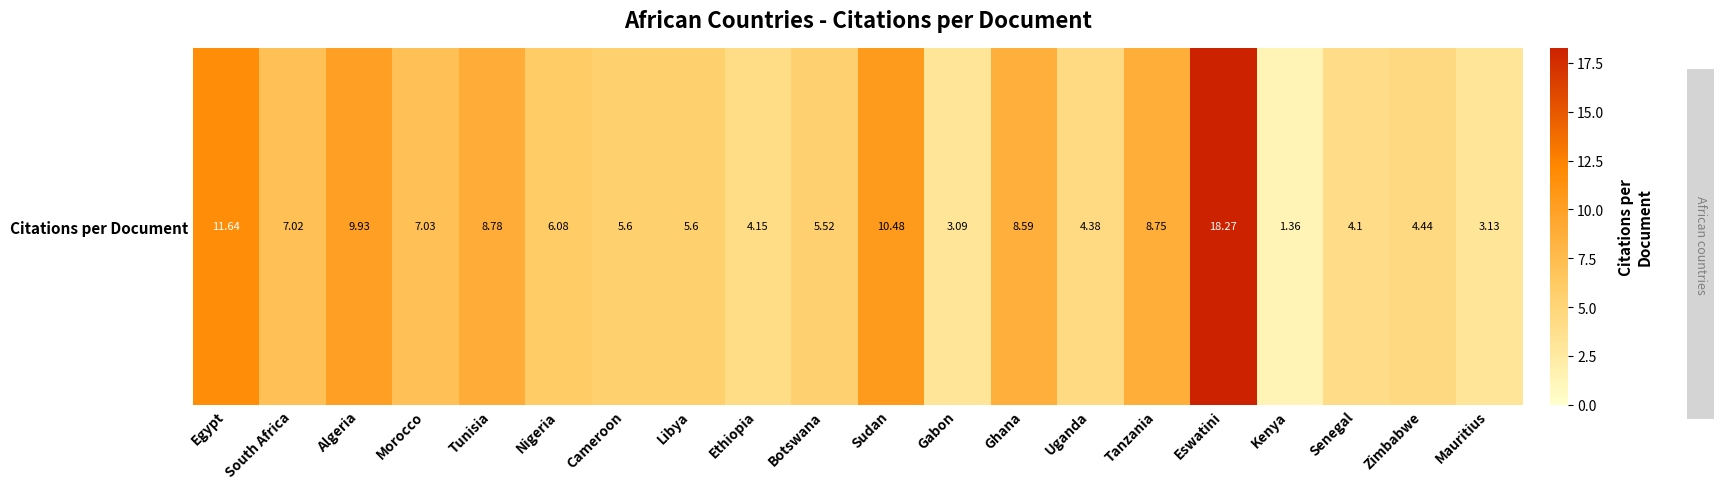

At which category does the chart reach its peak across all series?

Eswatini